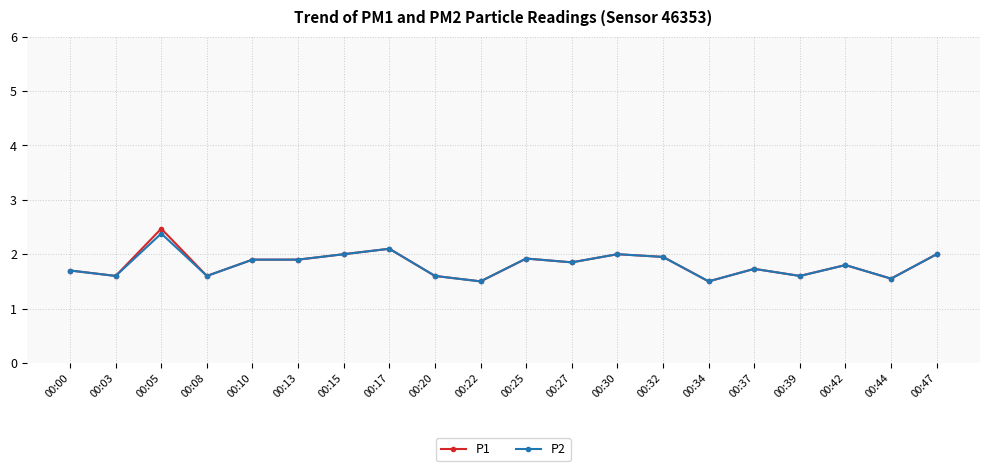

What is the maximum value for P2?

2.4